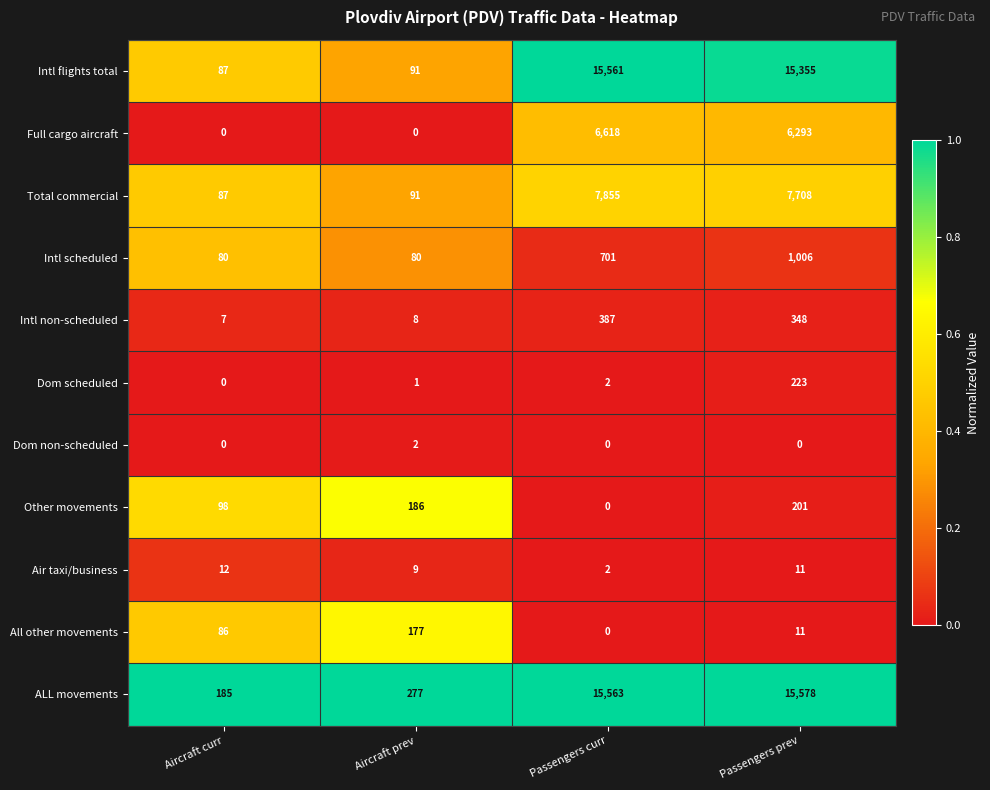

What is the maximum value shown in the chart?

15578